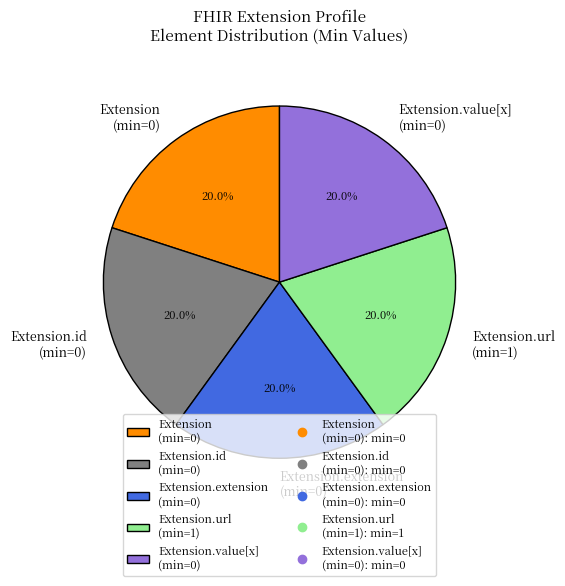

What percentage do Extension.value[x] (min=0) and Extension.extension (min=0) together represent?

40.0%